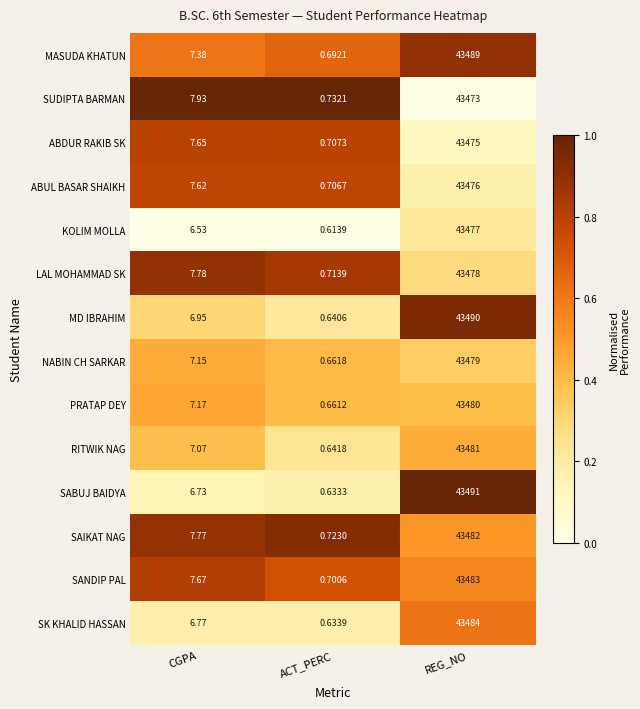

Which series has the widest spread of values?

SABUJ BAIDYA